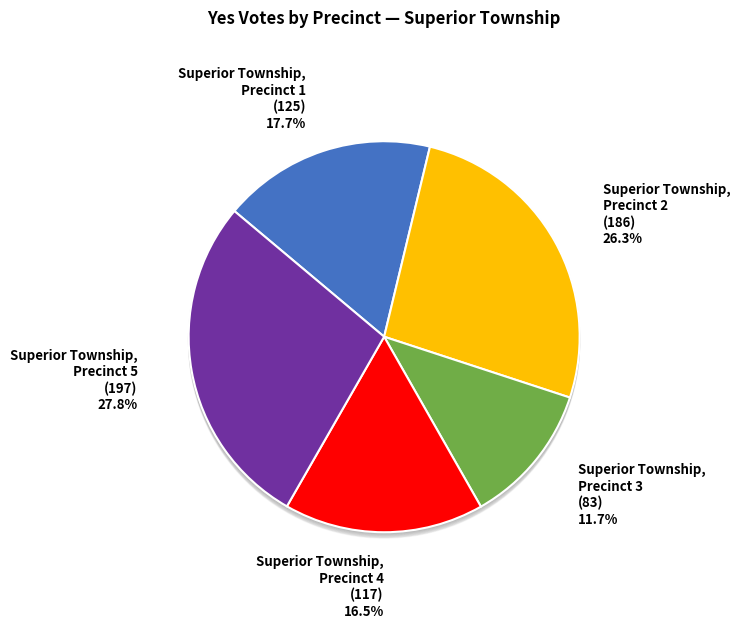

True or false: Superior Township,
Precinct 3 accounts for 5% of the total.

False